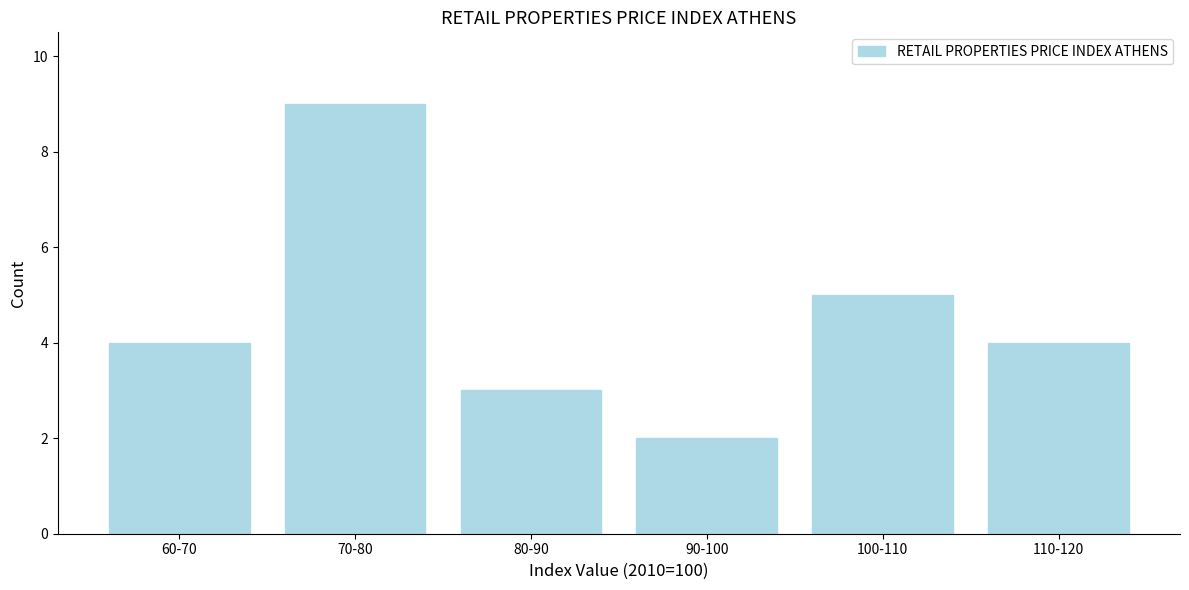

Reading left to right, list all the values displayed in this chart.

4	9	3	2	5	4